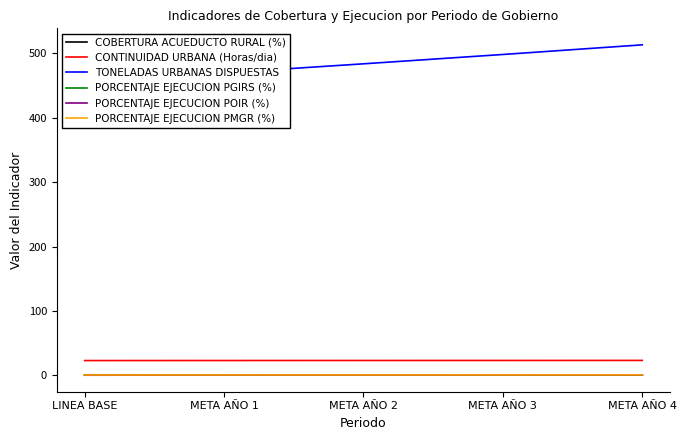

At META AÑO 1, list the series in order from smallest to largest.

PORCENTAJE EJECUCION POIR (%), PORCENTAJE EJECUCION PGIRS (%), PORCENTAJE EJECUCION PMGR (%), COBERTURA ACUEDUCTO RURAL (%), CONTINUIDAD URBANA (Horas/dia), TONELADAS URBANAS DISPUESTAS